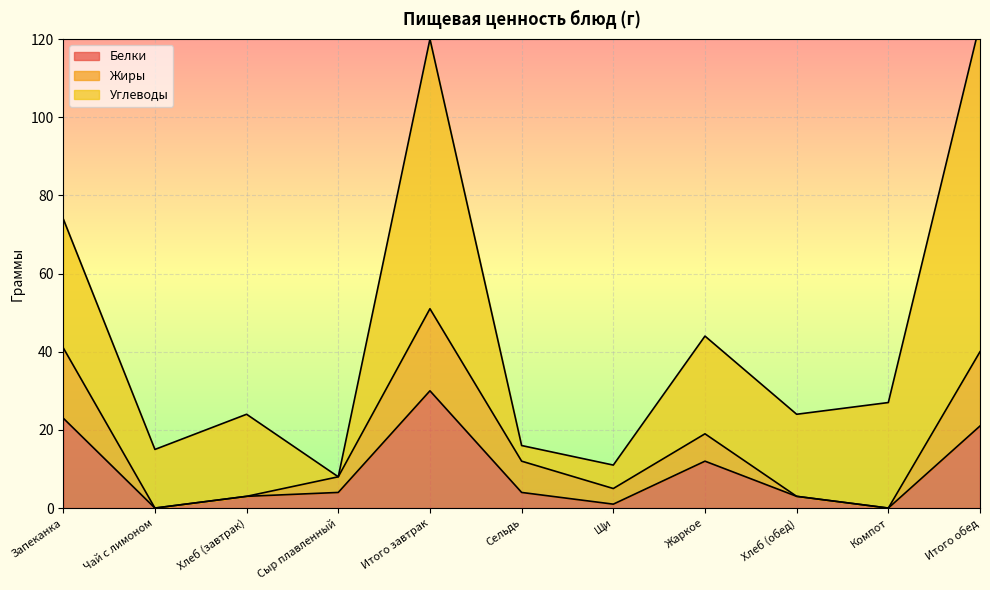

The value of Белки at Сельдь is 4. True or false?

True